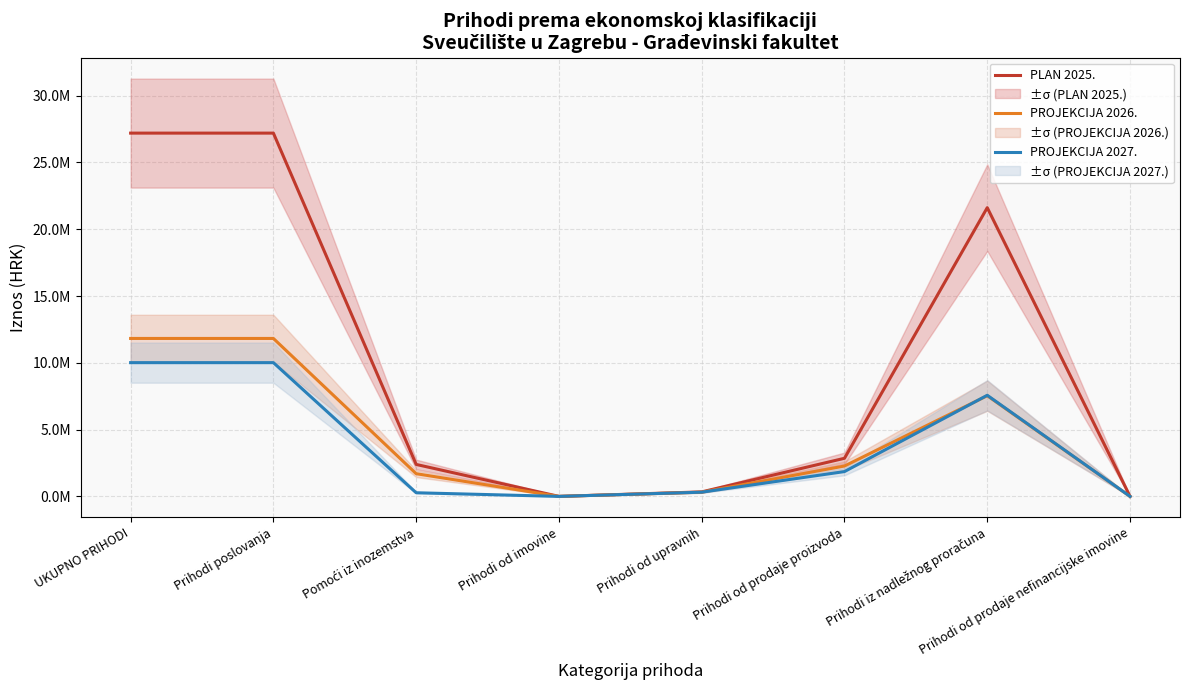

How many data points in PROJEKCIJA 2027. are above 1857580?

3